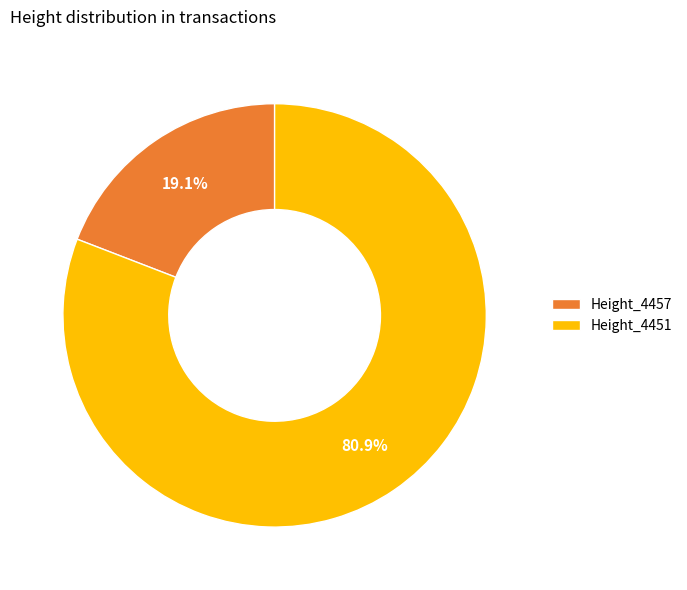

Which has a higher value, Height_4457 or Height_4451?

Height_4451